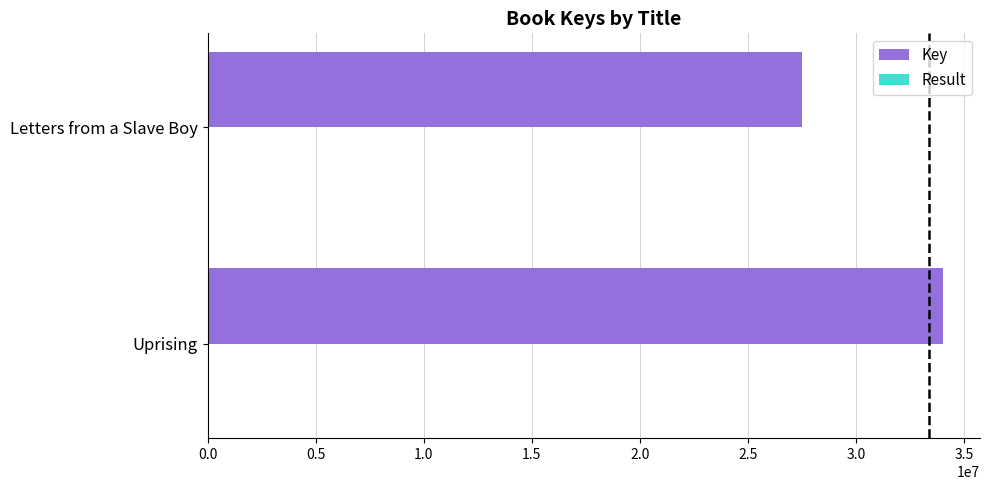

At which category does the chart reach its peak across all series?

Uprising